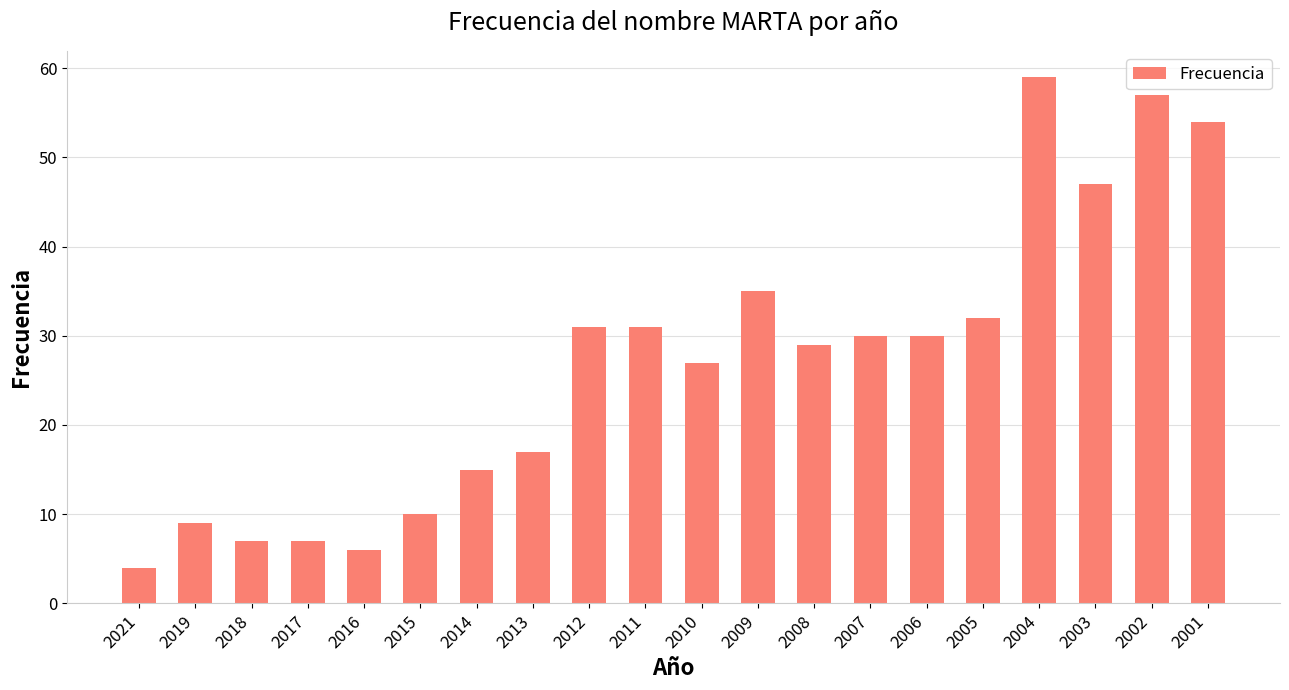

Are the bars grouped side by side (vs. stacked)?

No